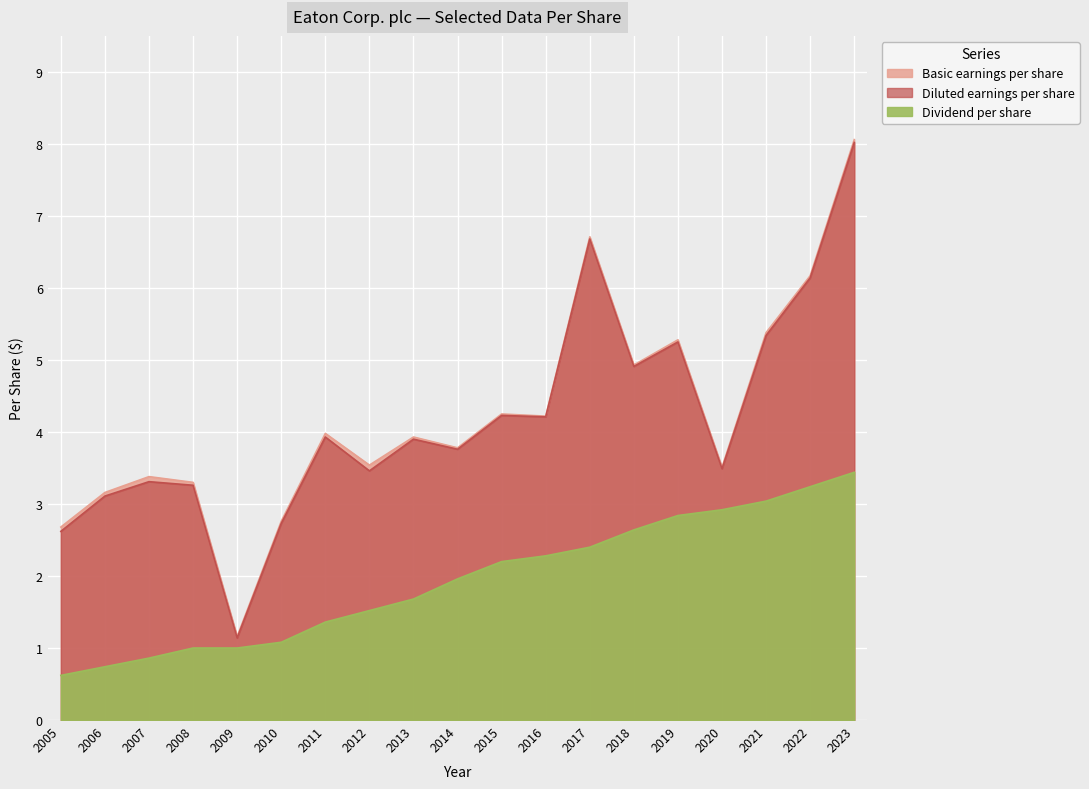

True or false: Basic earnings per share and Diluted earnings per share intersect in this chart.

False